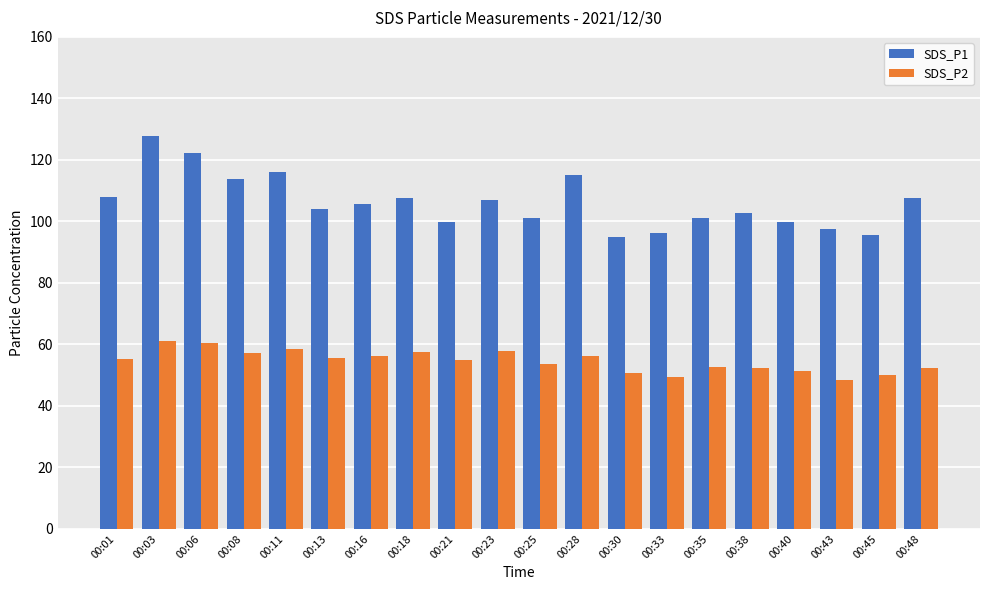

Are the bars grouped side by side (vs. stacked)?

Yes